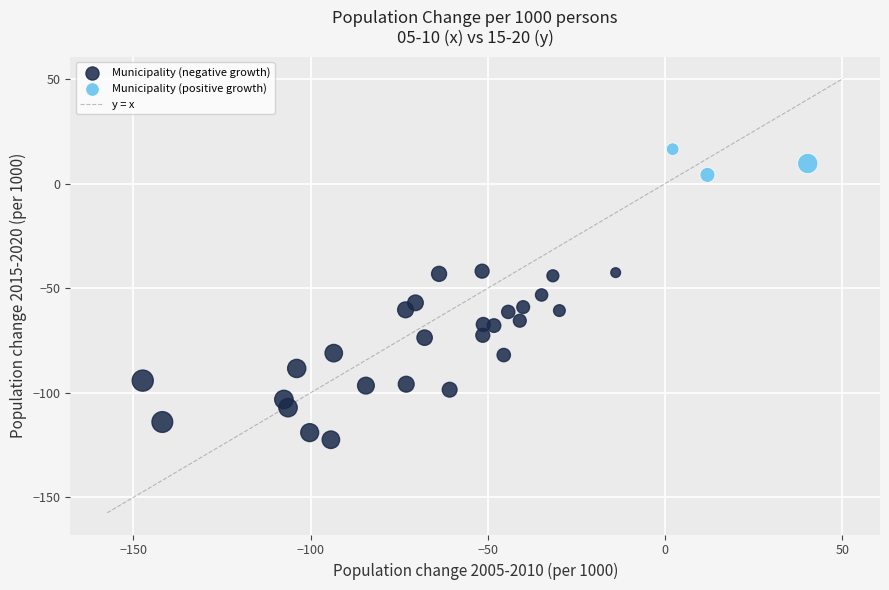

Which series contains the lowest Y value?

Municipality (negative growth)